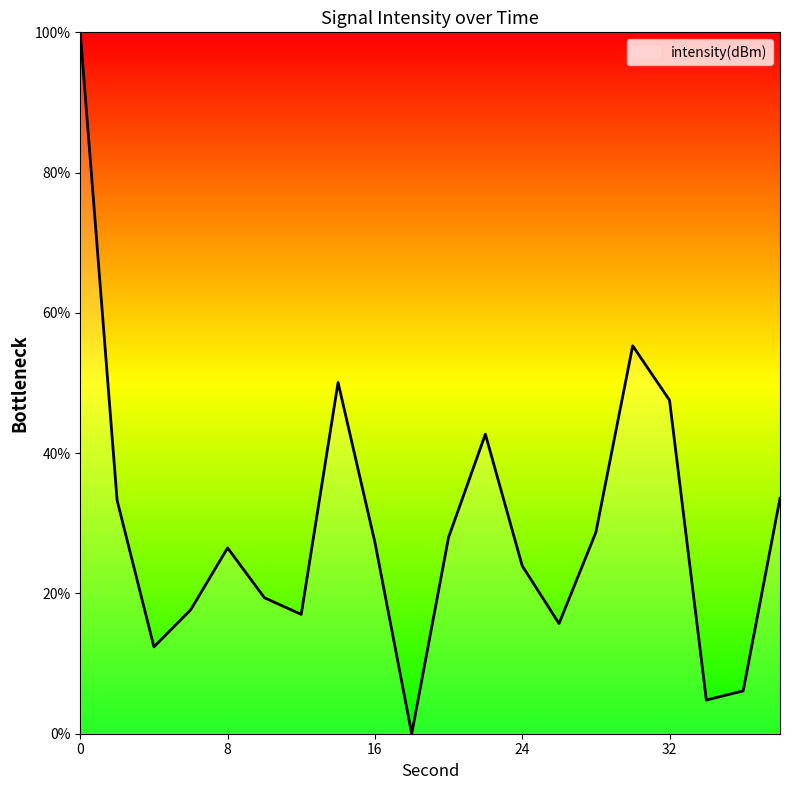

What is the difference between the maximum and minimum values?

100.0